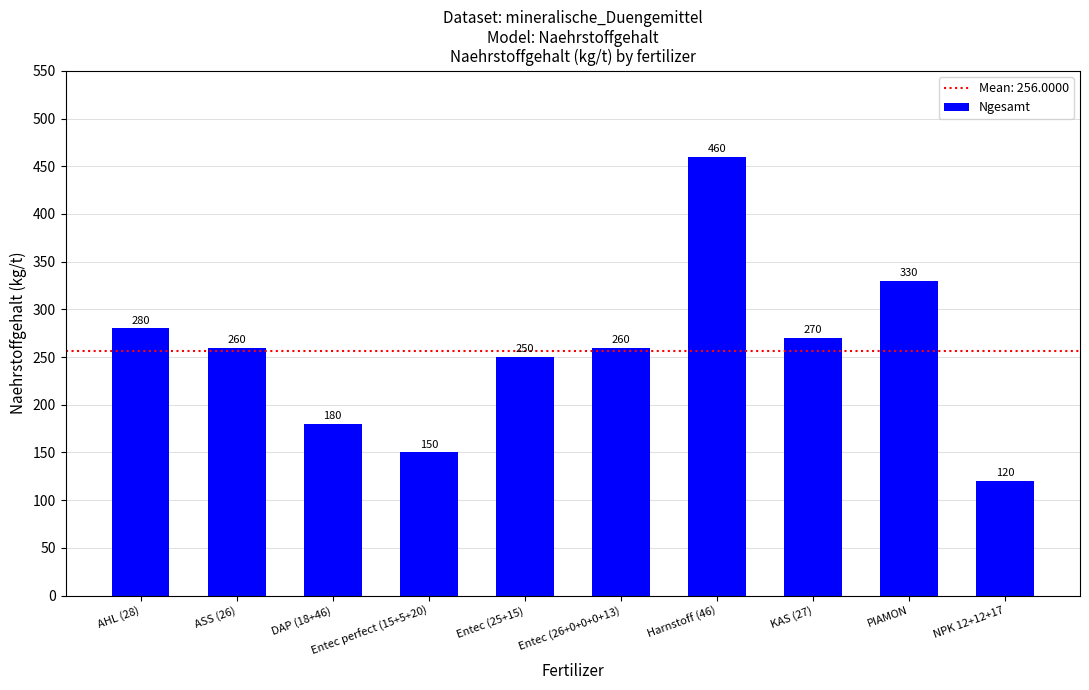

Reading left to right, list all the values displayed in this chart.

AHL (28)=280	ASS (26)=260	DAP (18+46)=180	Entec perfect (15+5+20)=150	Entec (25+15)=250	Entec (26+0+0+0+13)=260	Harnstoff (46)=460	KAS (27)=270	PIAMON=330	NPK 12+12+17=120